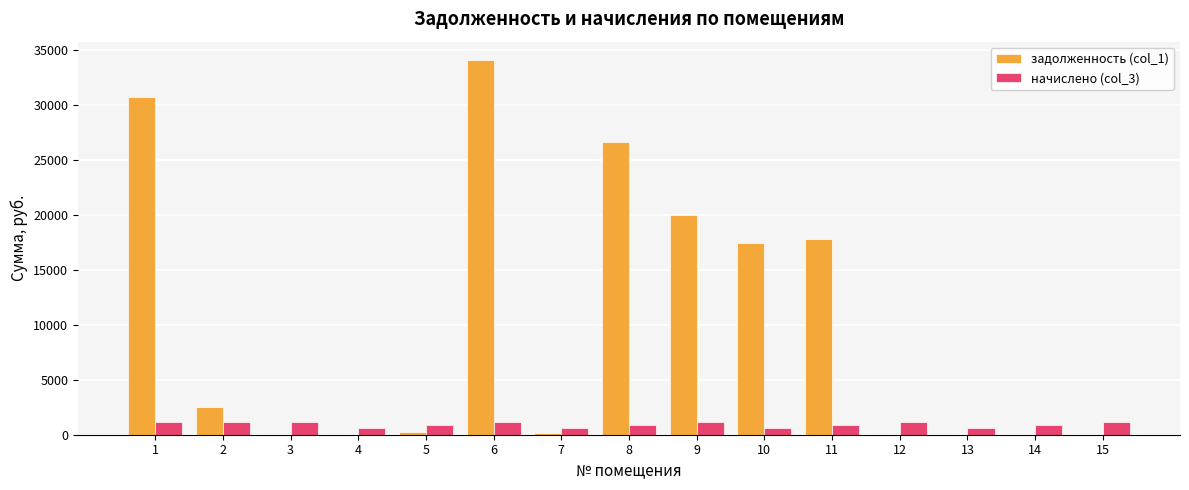

The value of задолженность (col_1) at 9 is 19998.8. True or false?

True